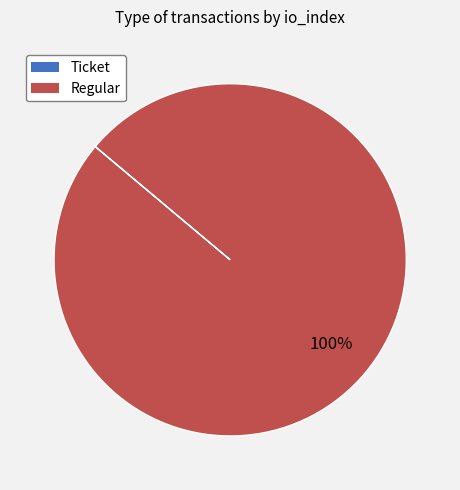

Is it true that Regular is 87% of the pie?

False